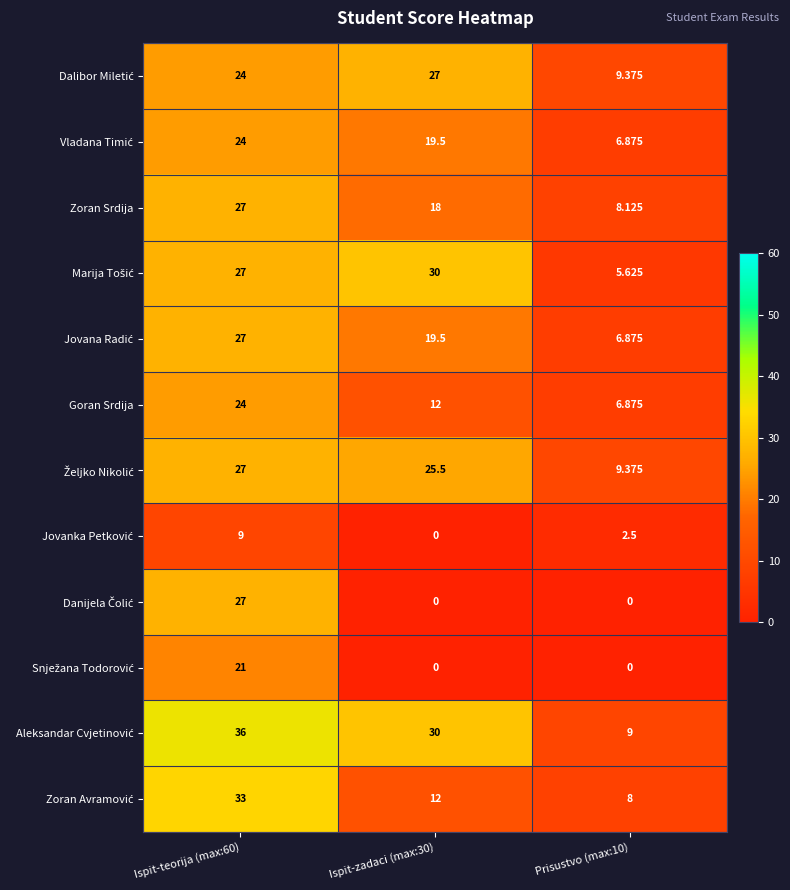

What is the difference between the highest and lowest values at Prisustvo (max:10)?

9.4